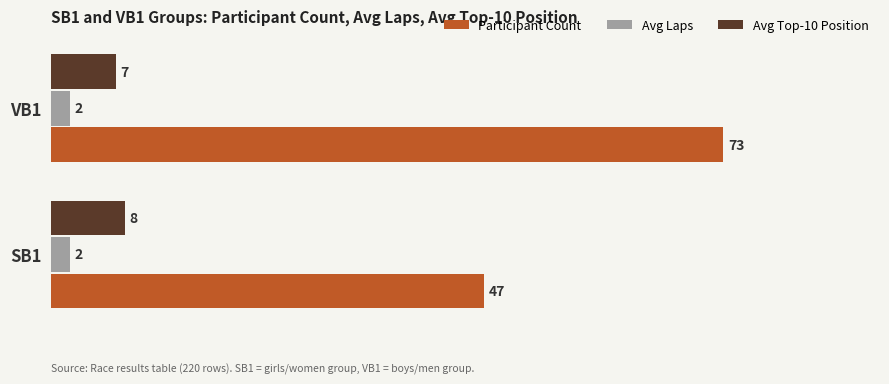

What is the difference between the maximum and minimum values in the Participant Count series?

26